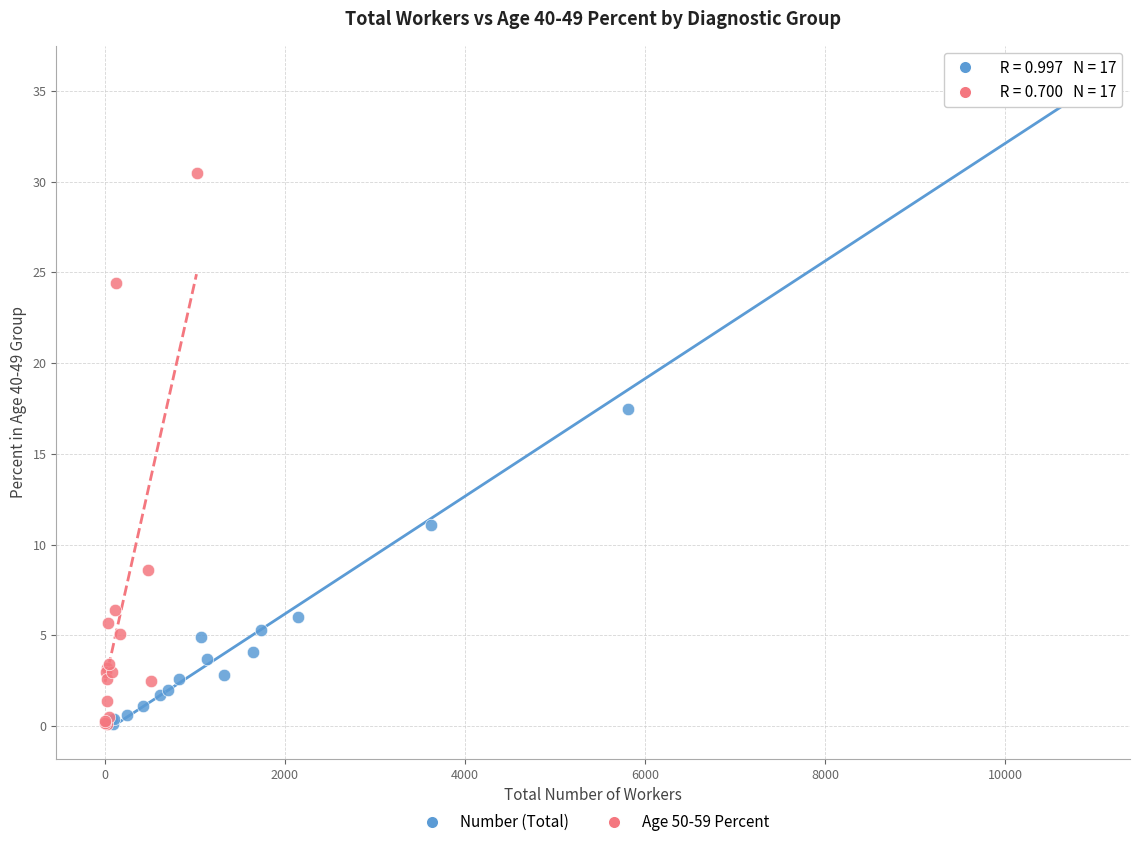

Which series has the widest spread of Y values?

Number (Total)